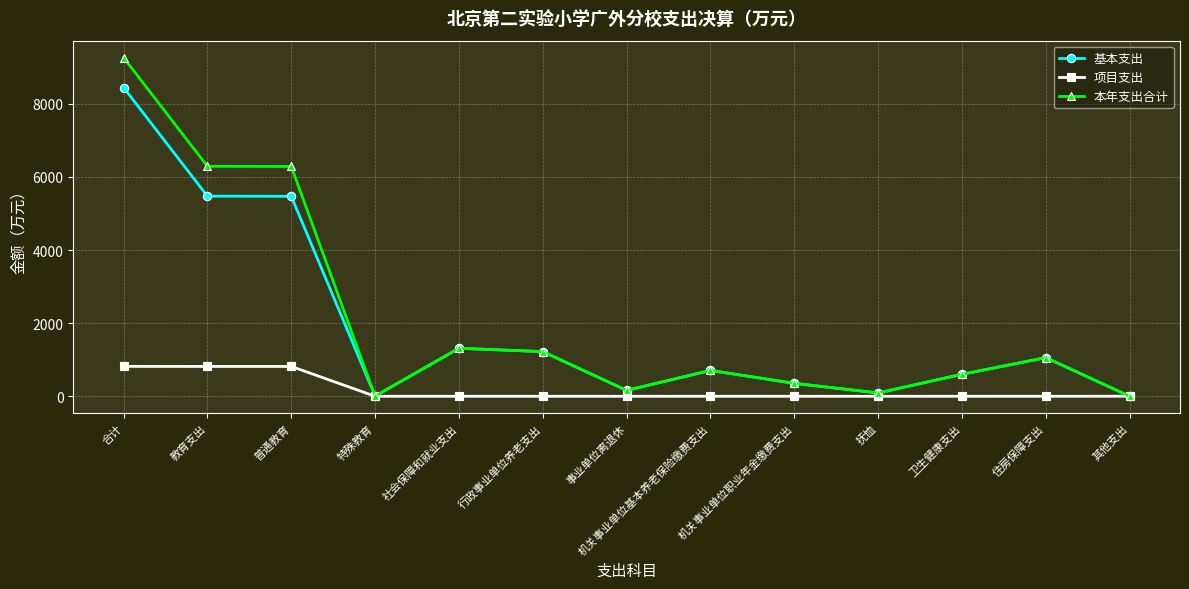

What is the difference between the maximum and minimum values in the 本年支出合计 series?

9263.1